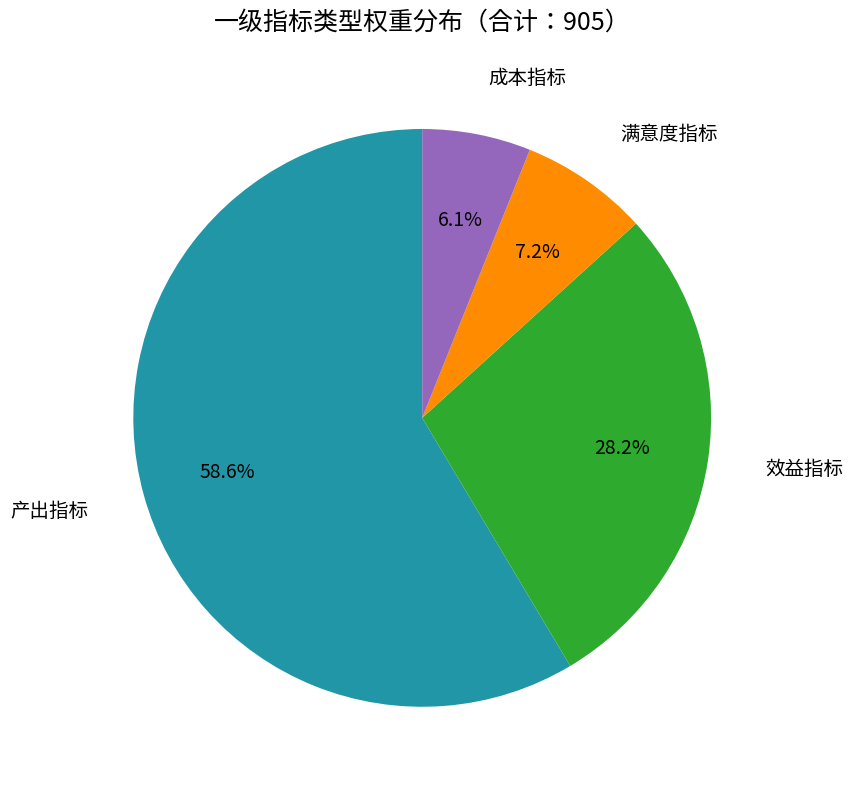

Does 效益指标 account for over 50% of the chart?

No